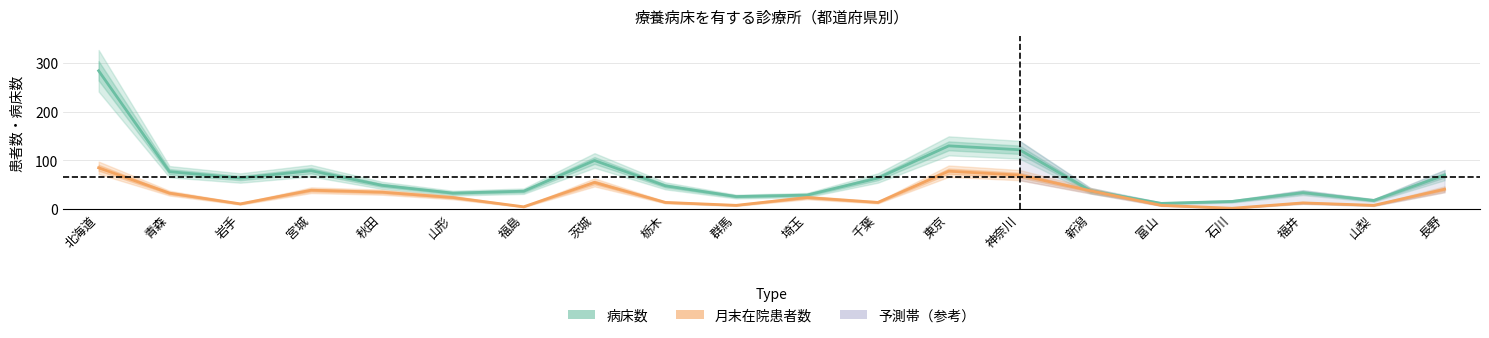

Which series changed the most between 栃木 and 神奈川?

病床数